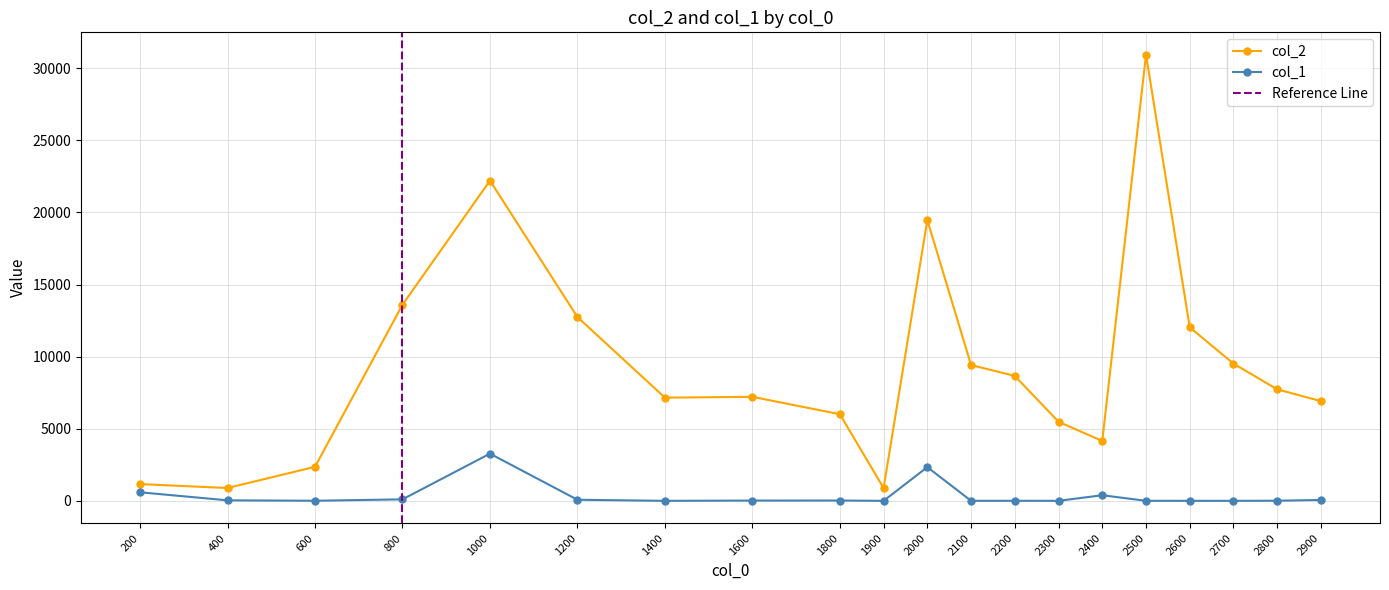

Which series has the widest spread of values?

col_2